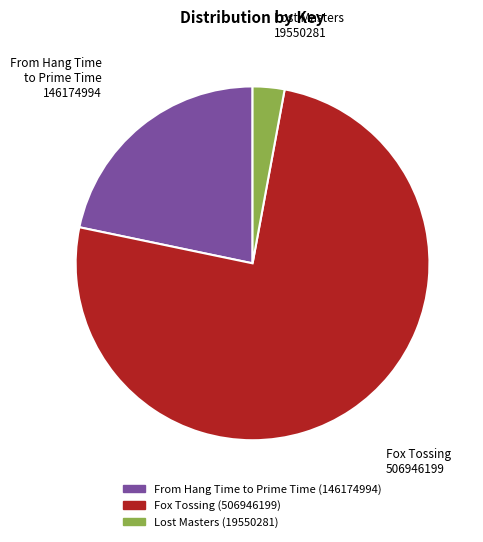

What is the smallest slice in the pie chart?

Lost Masters (19550281)